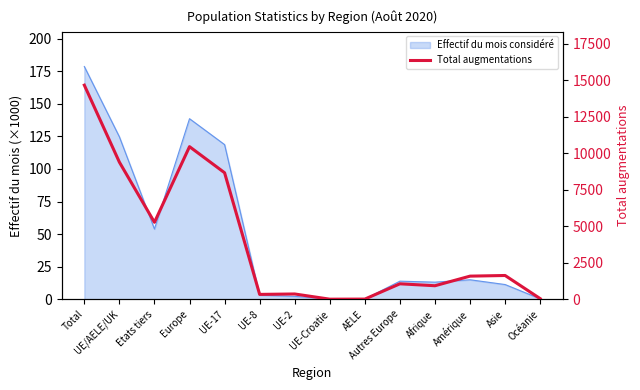

What is the difference between the maximum and second lowest values?

14641